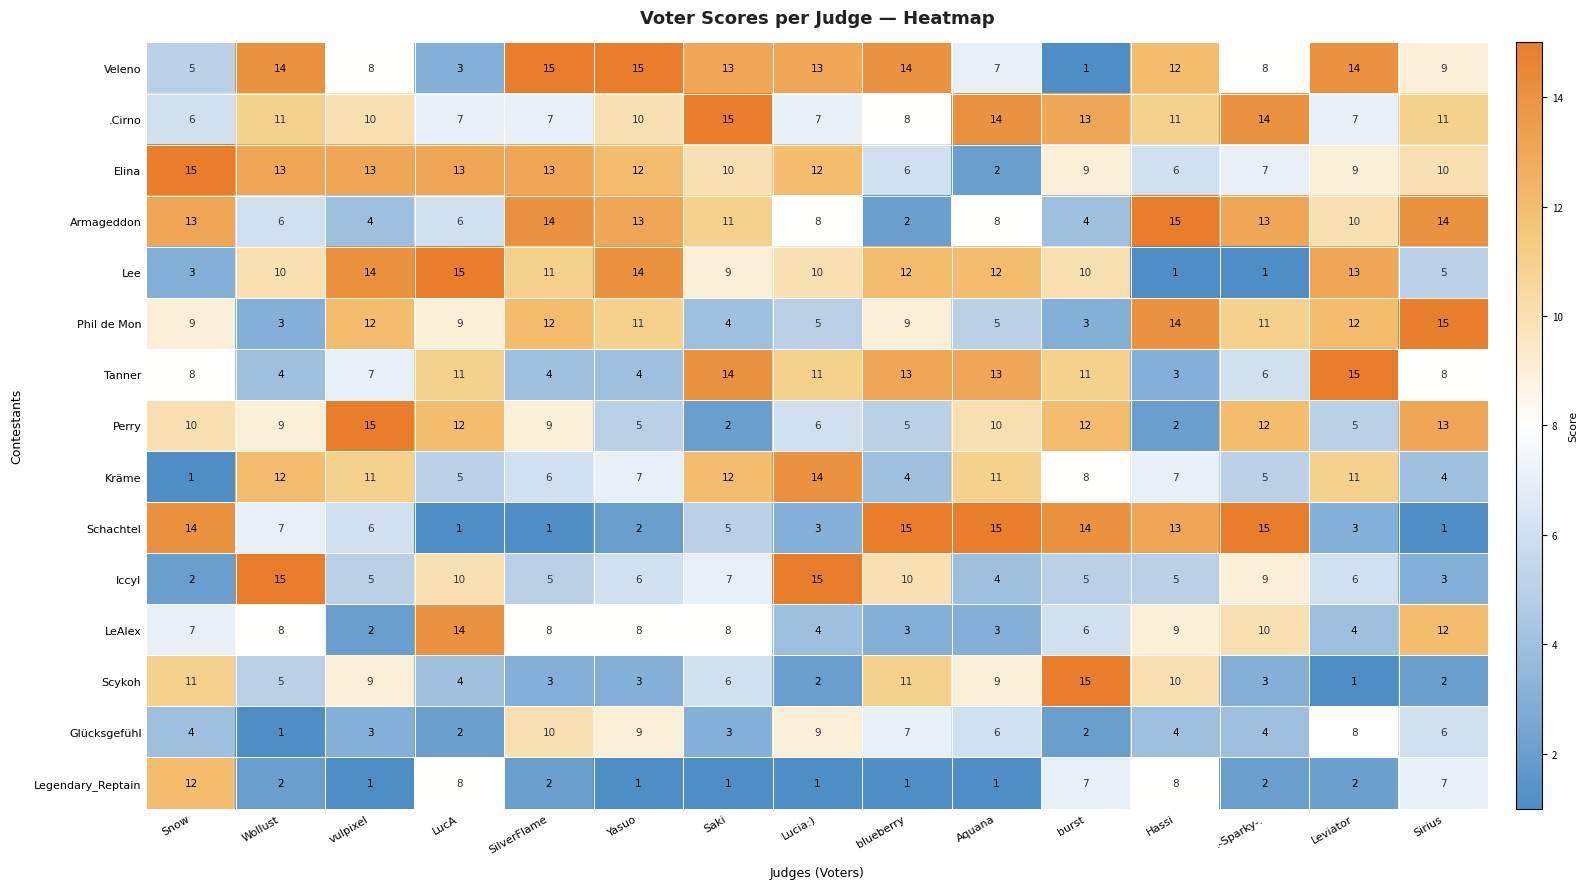

What is the total value across all series at Saki?

120